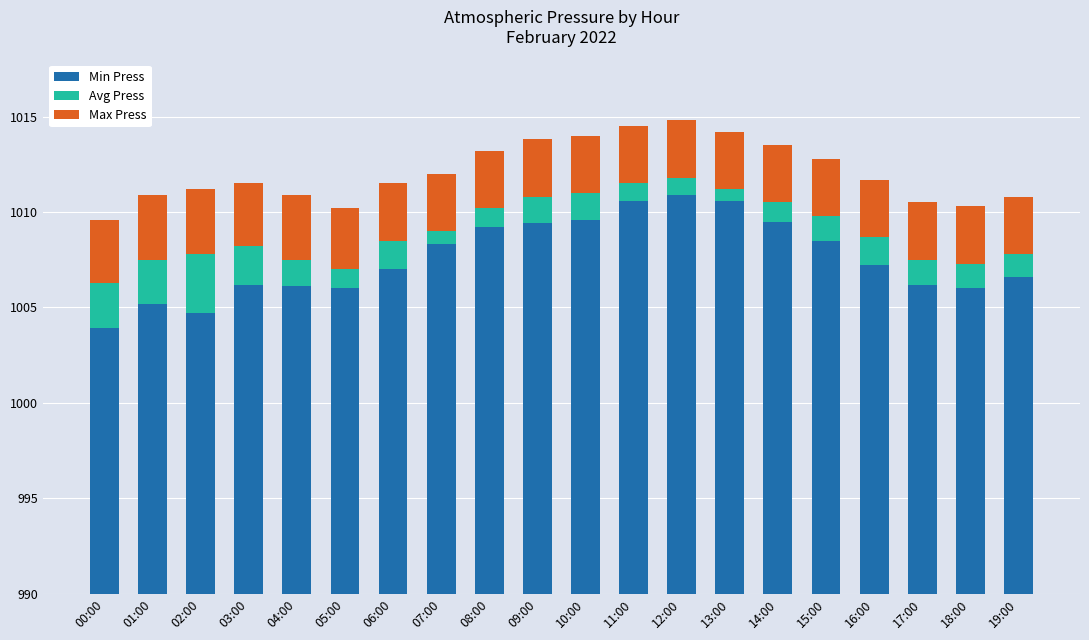

What are all the series names shown in the legend?

Min Press, Avg Press, Max Press